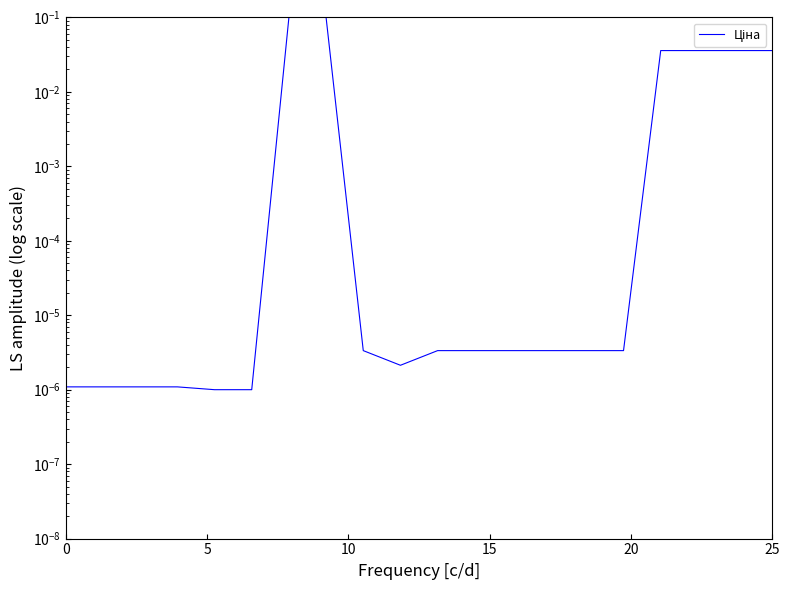

How many lines are shown in the chart?

1